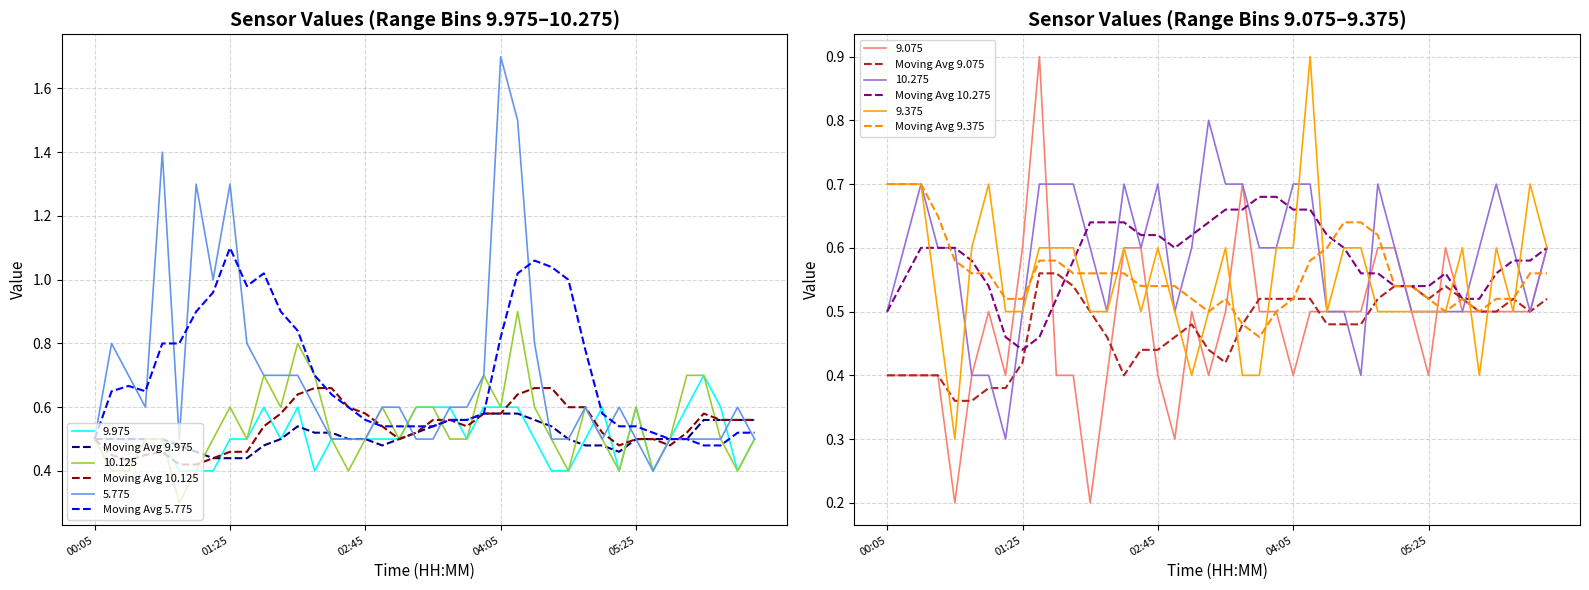

What is the value of the Moving Avg 9.075 point at the 36th from the left?

0.5